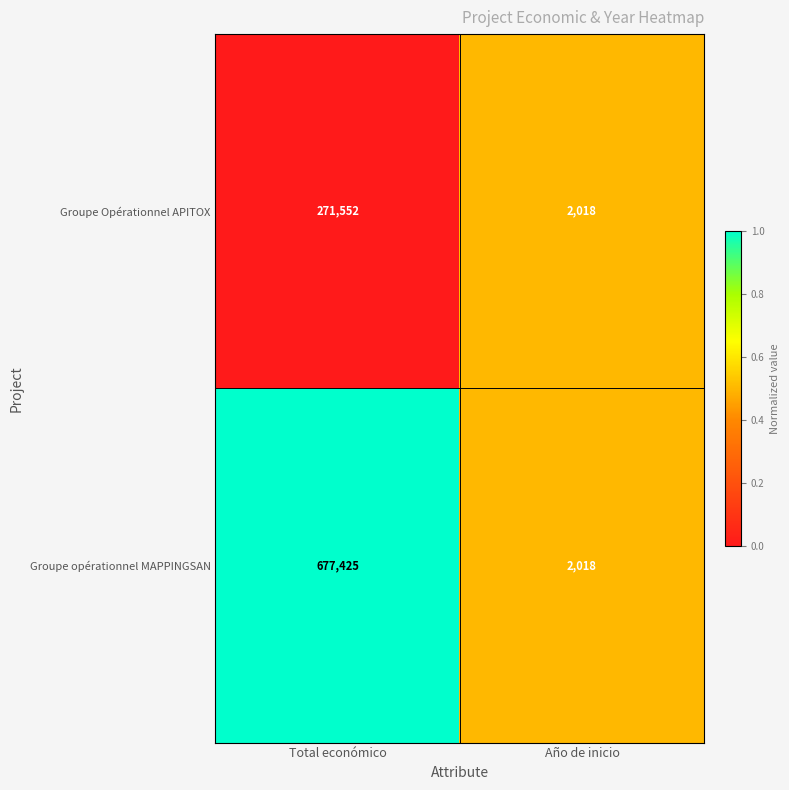

Count the number of categories in the chart.

2